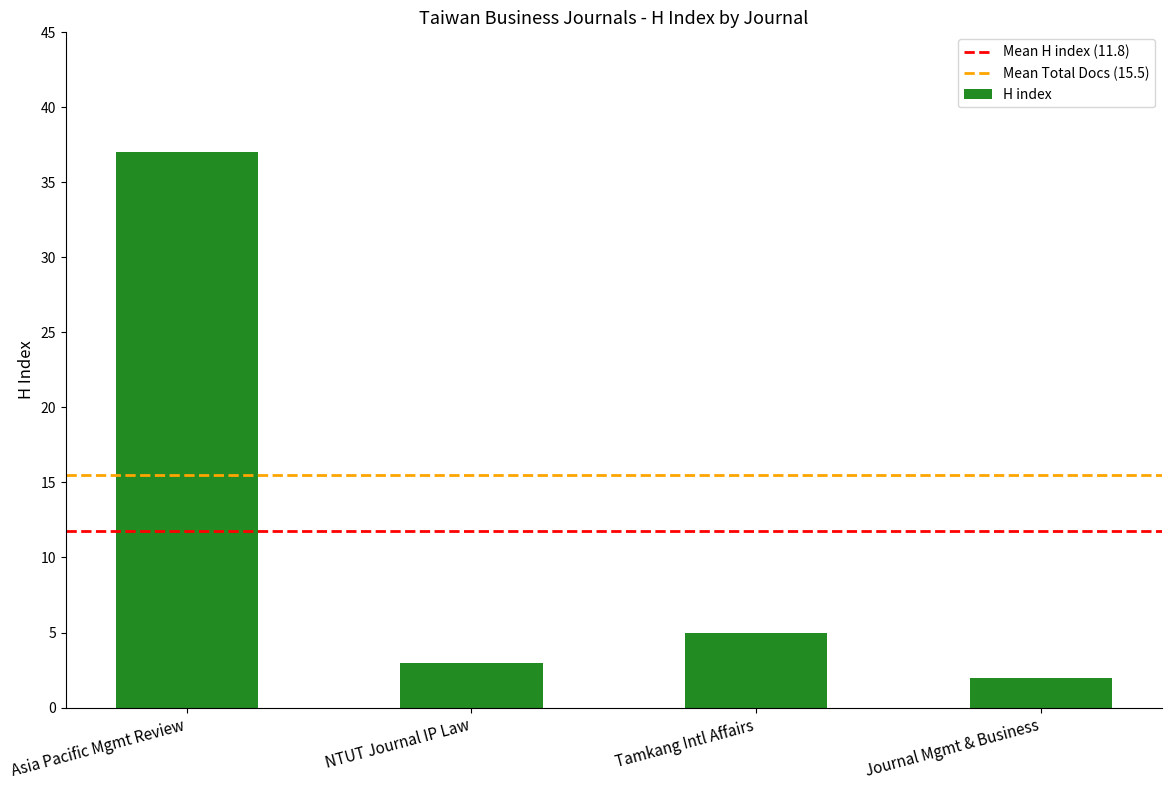

What is the greatest value displayed?

37